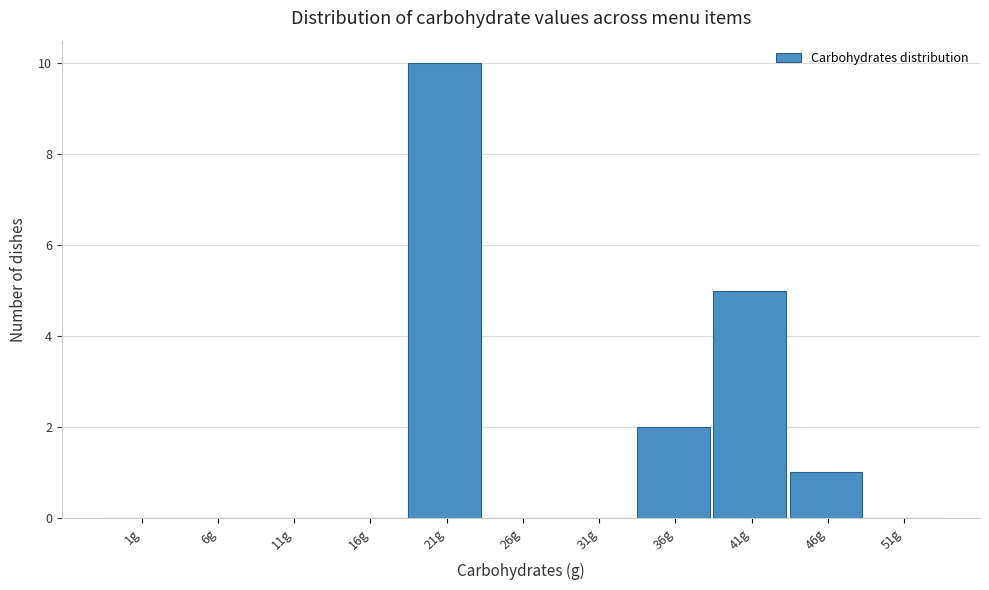

Reading right to left, what are all the values shown in this chart?

51g=0	46g=1	41g=5	36g=2	31g=0	26g=0	21g=10	16g=0	11g=0	6g=0	1g=0